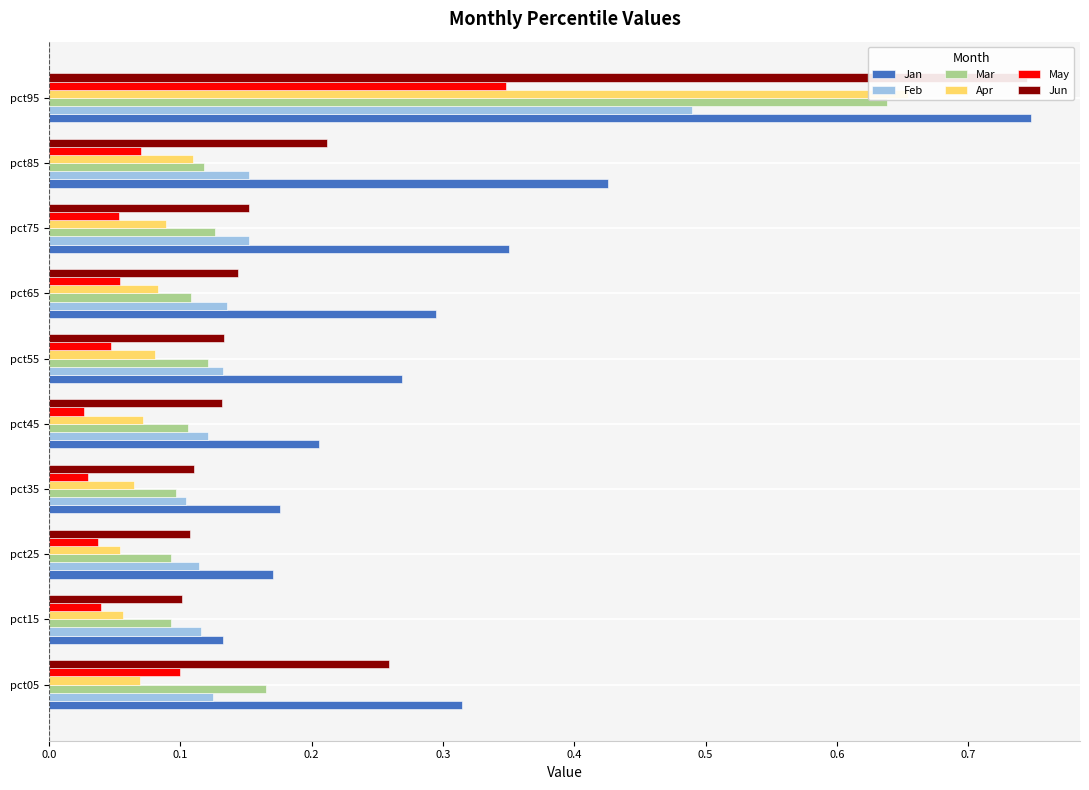

Which series changed the most between pct15 and pct65?

Jan